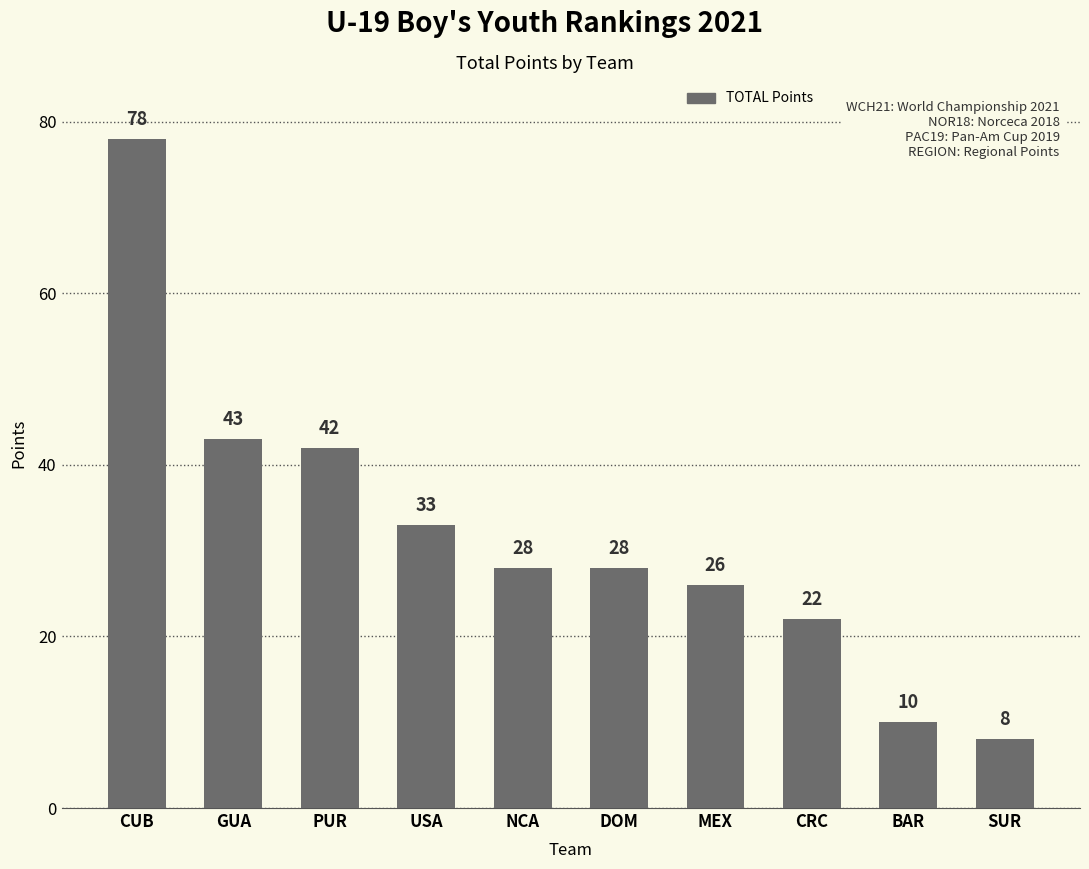

What is the change in value from DOM to CRC?

-6